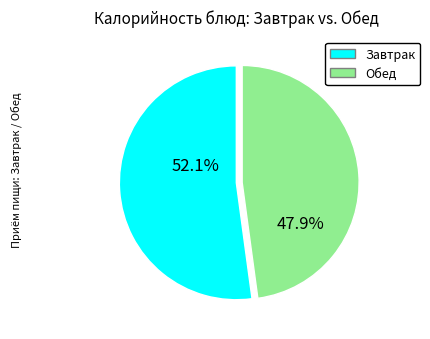

Does any single category account for the majority?

Yes